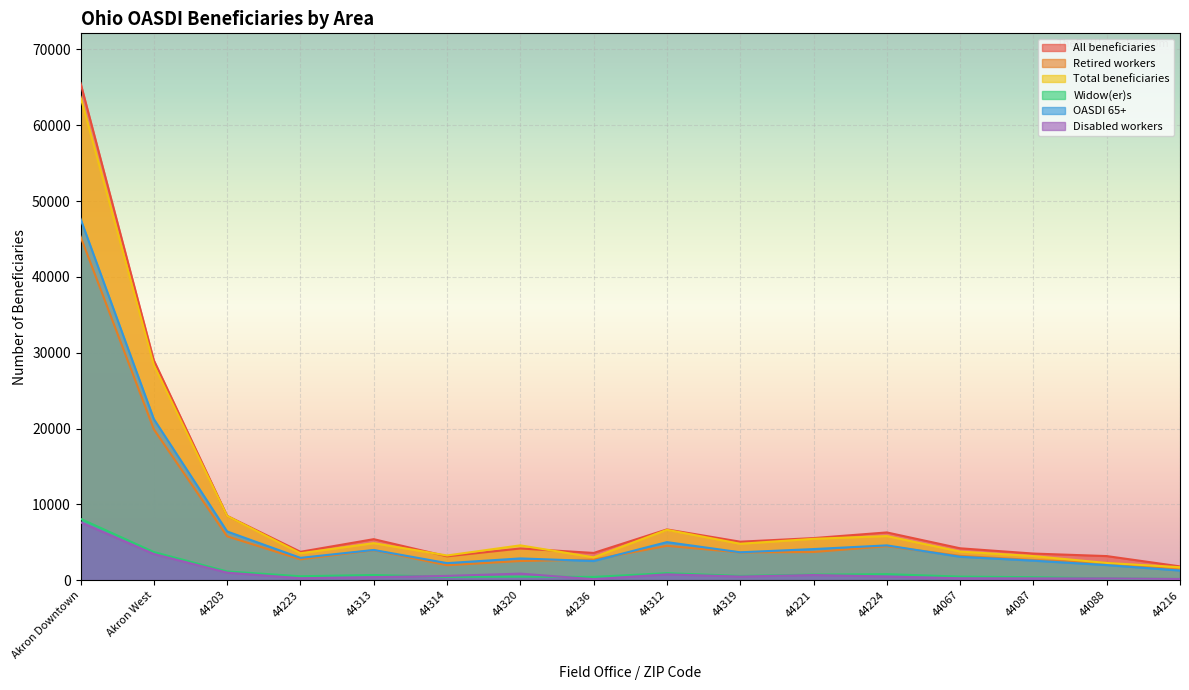

Between 44067 and Akron West, which is larger?

Akron West